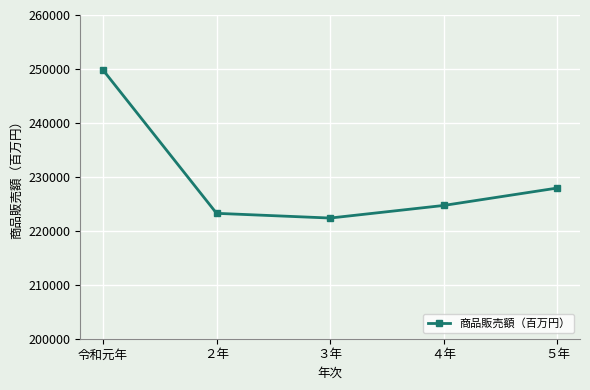

Read the value at ３年, to the nearest 10.

222370